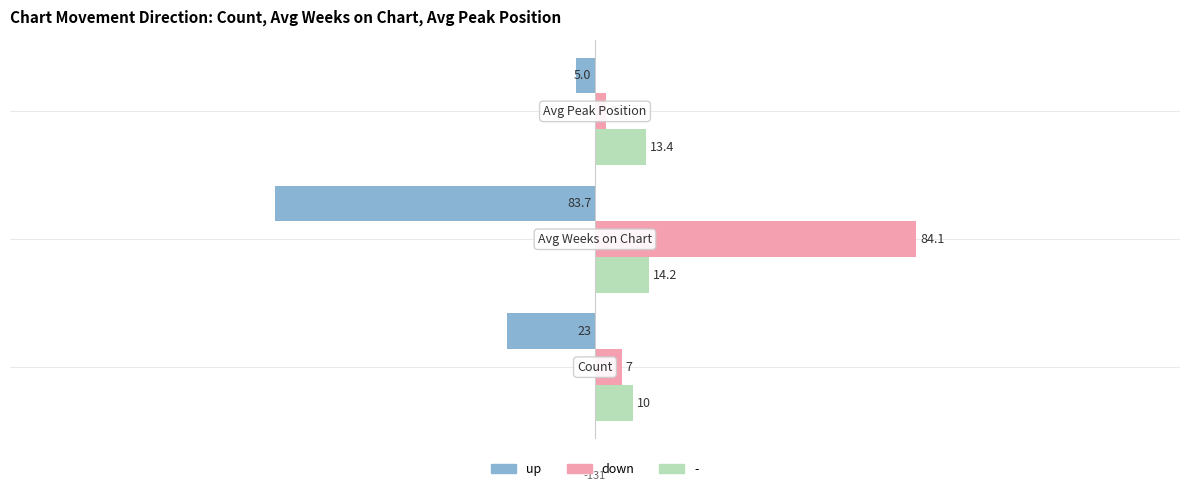

List the series in order of their peak value, highest first.

down, -, up